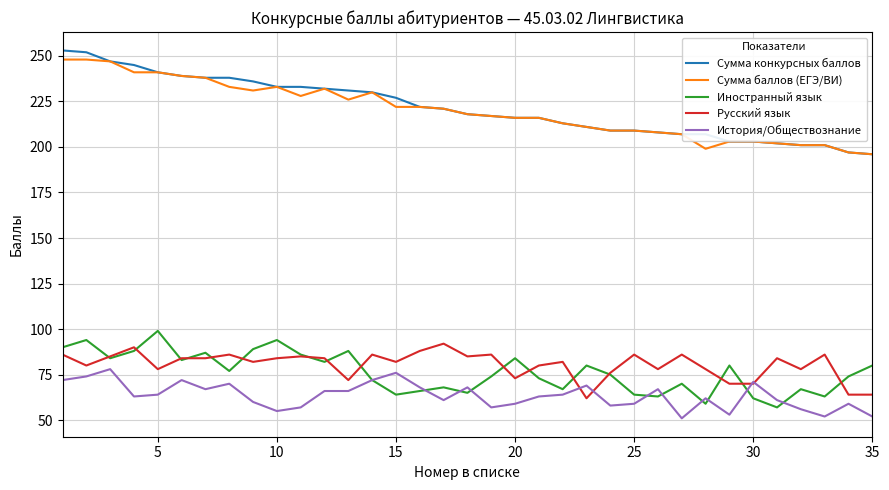

True or false: Русский язык and Сумма конкурсных баллов intersect in this chart.

False